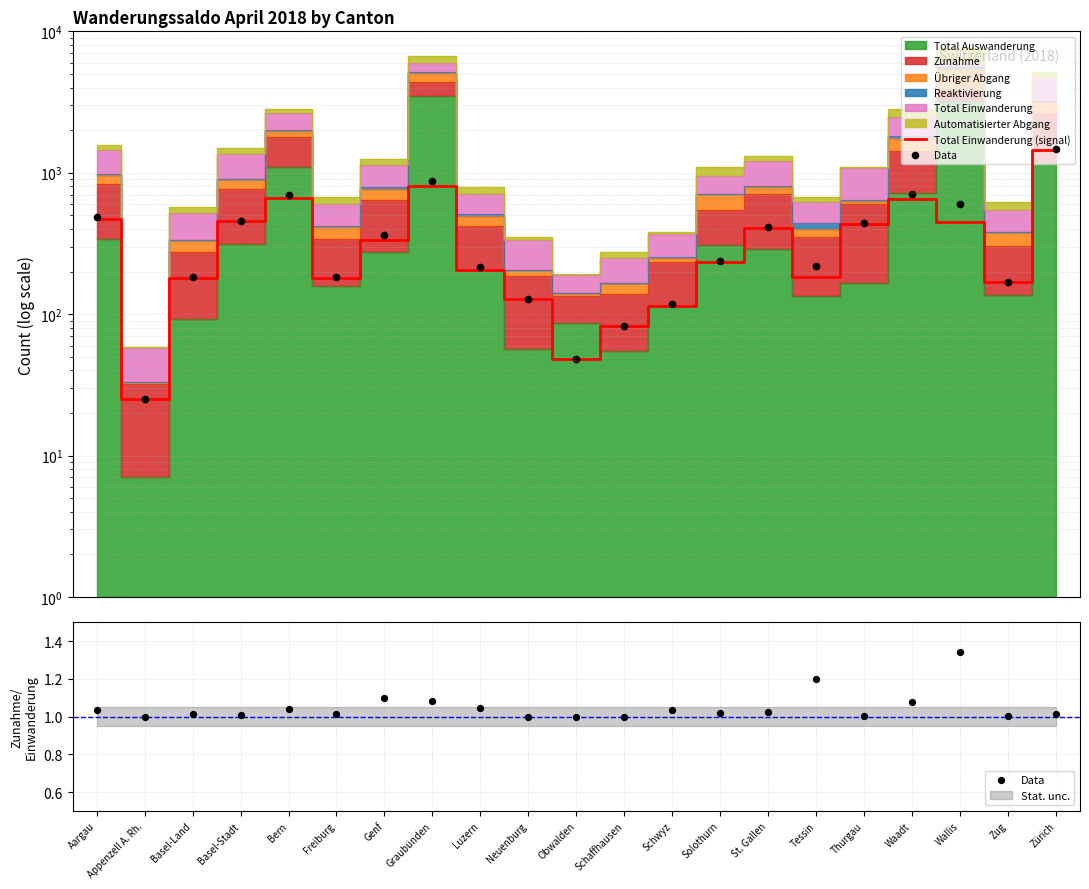

Which series has the largest total across all categories?

Total Einwanderung (signal)